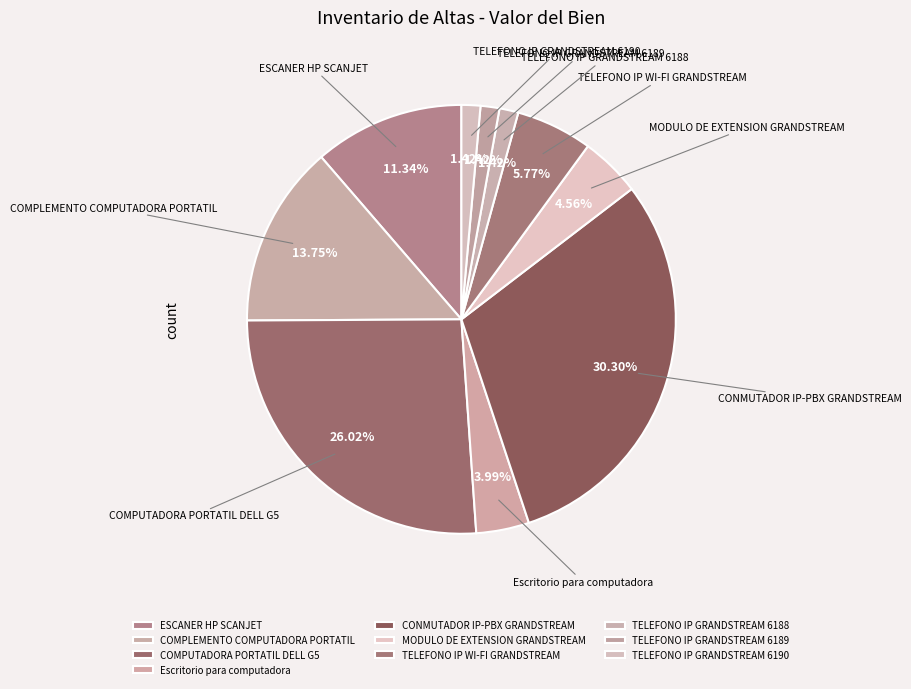

Approximately how many times larger is the value at TELEFONO IP WI-FI GRANDSTREAM compared to MODULO DE EXTENSION GRANDSTREAM?

1.3